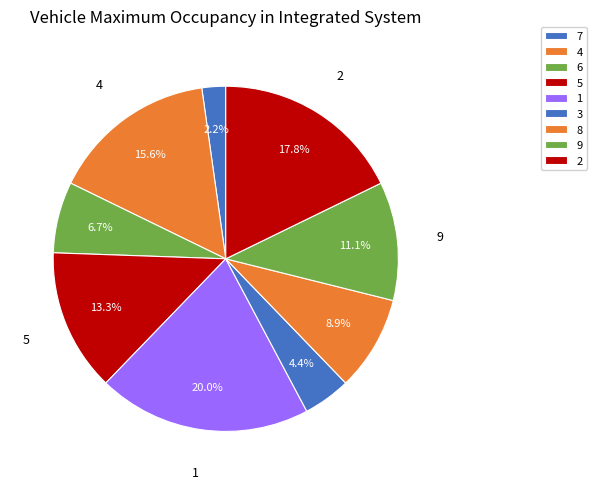

How many segments does this pie chart have?

9